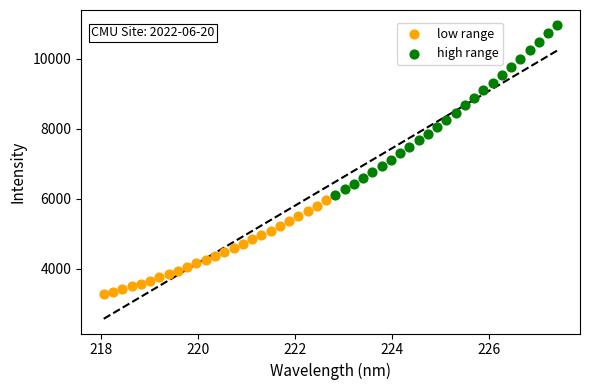

Which series contains the lowest Y value?

low range